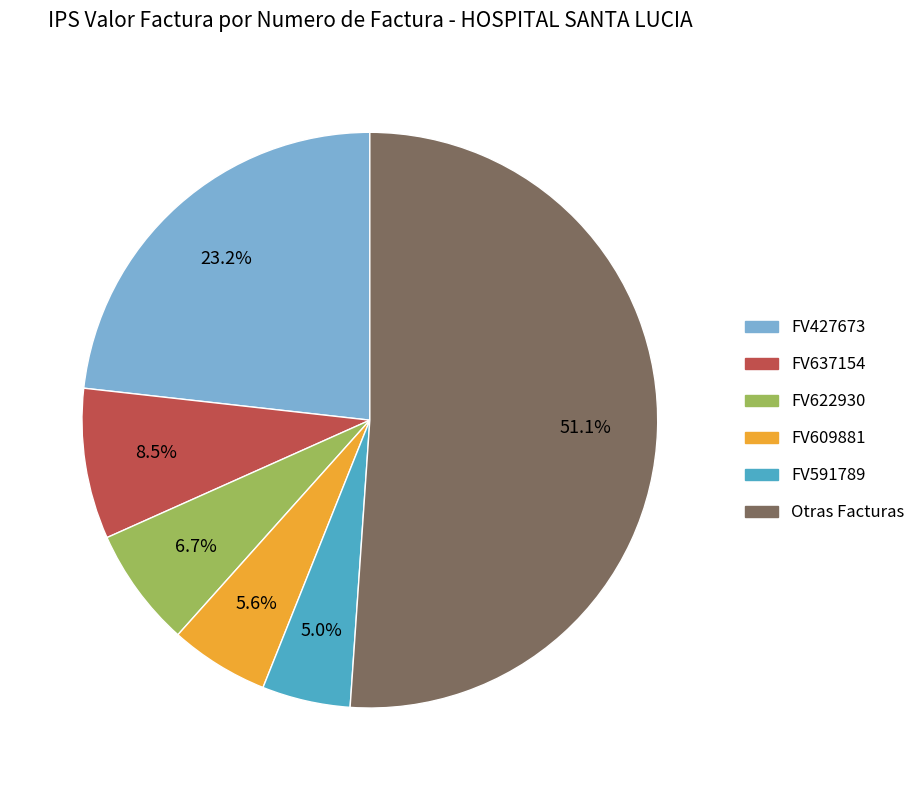

Does any single category account for the majority?

Yes